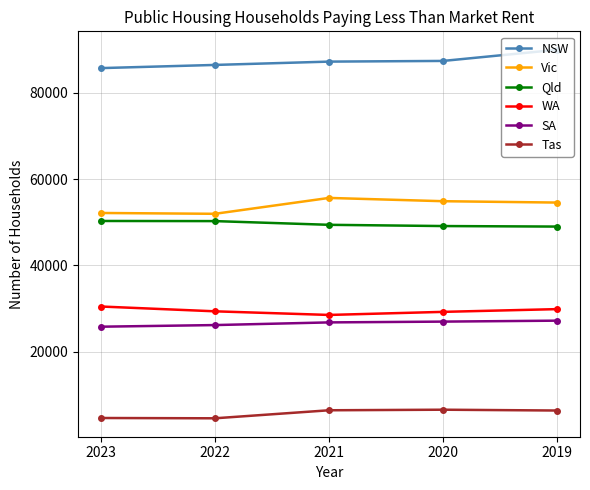

What is the value of the SA point at the 4th from the left?

26986